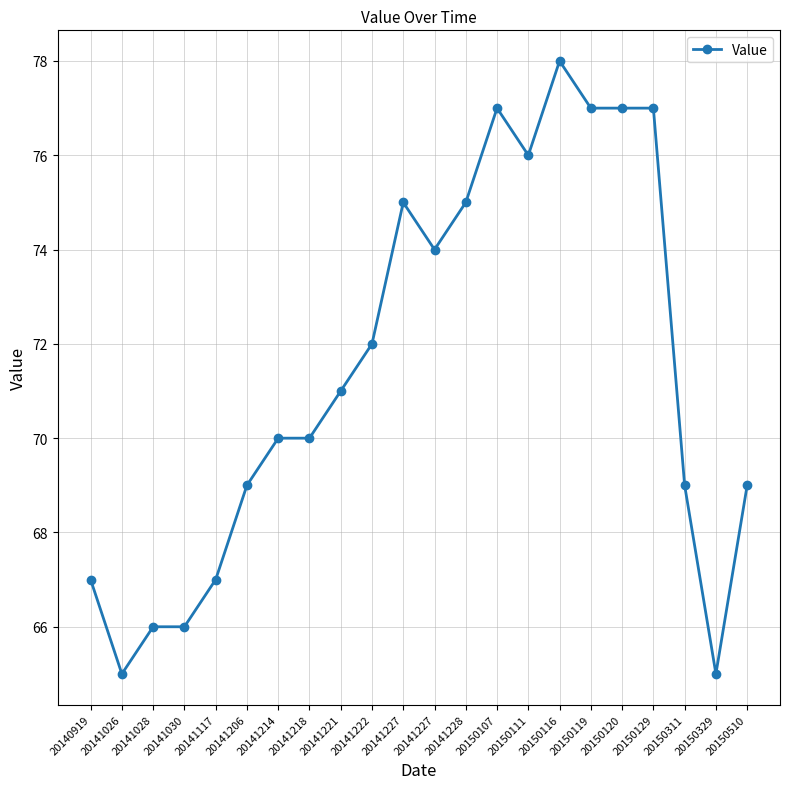

What is the average value?

71